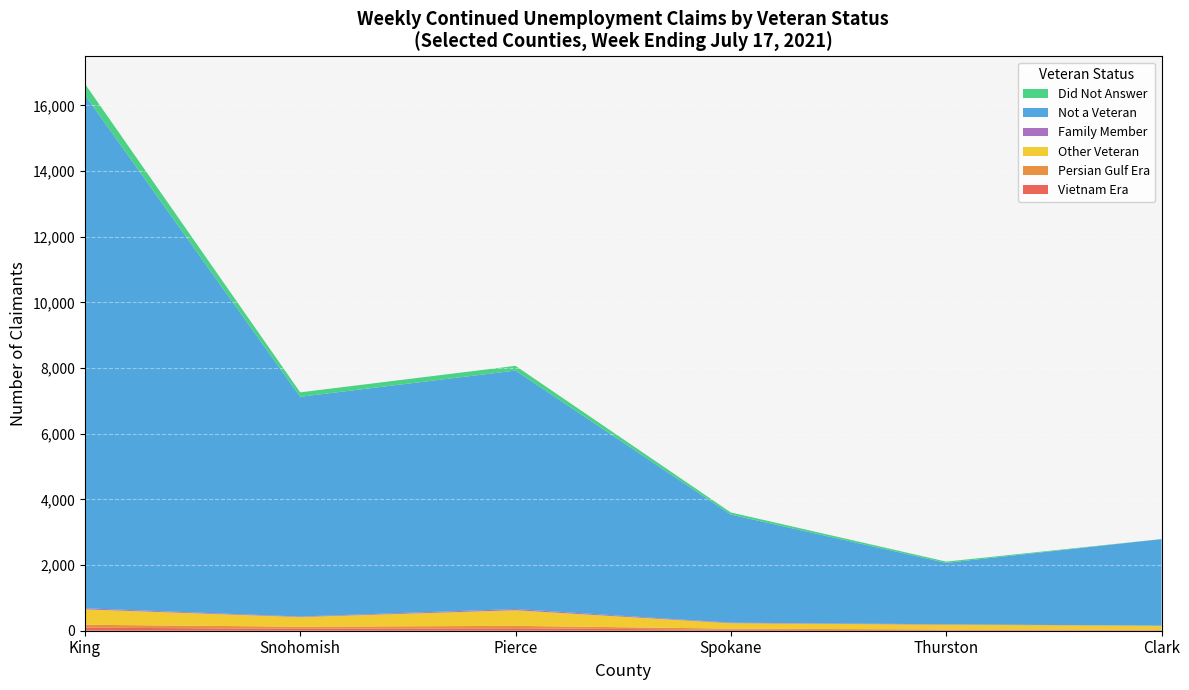

At which category is the sum across all series the highest?

King